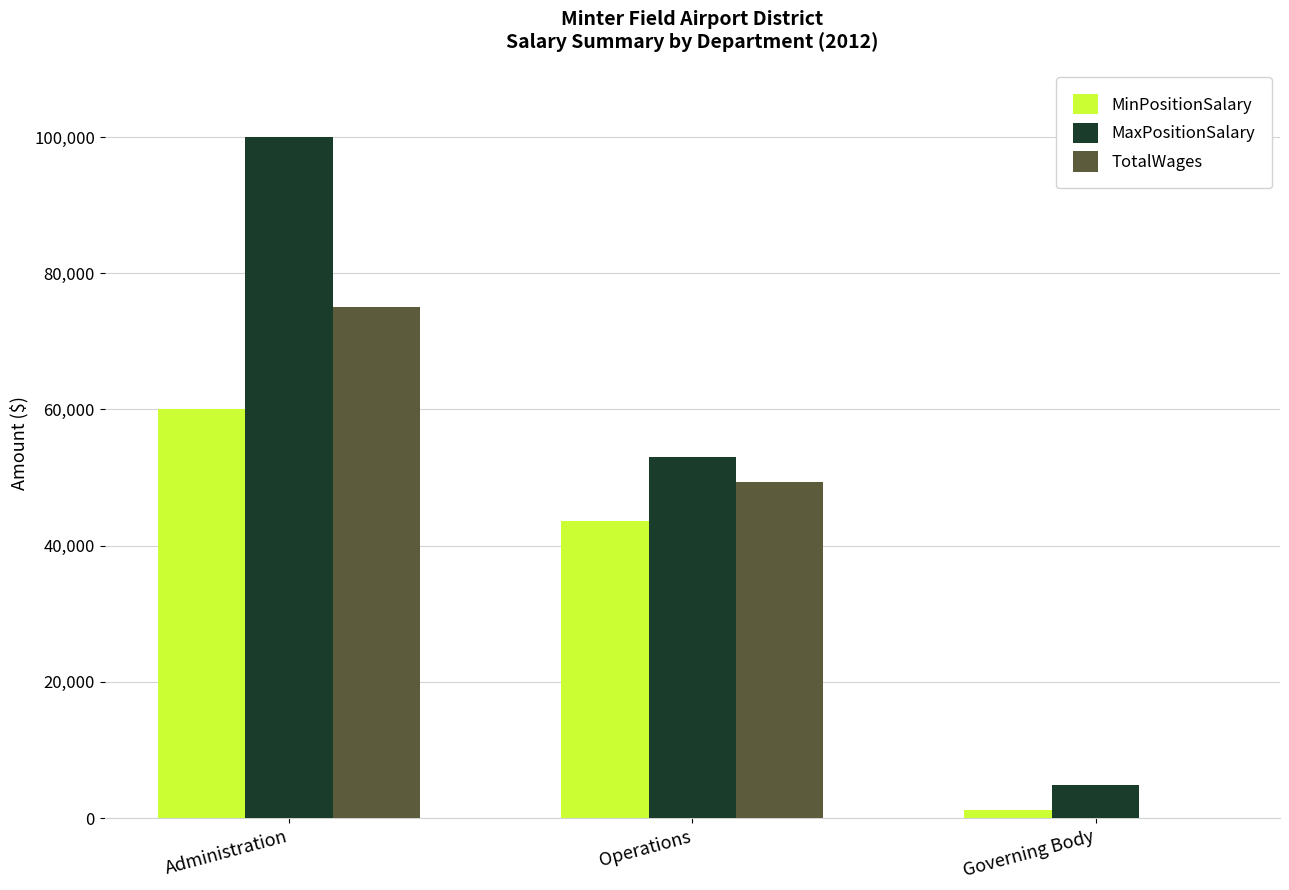

What is the sum of all TotalWages values?

124297